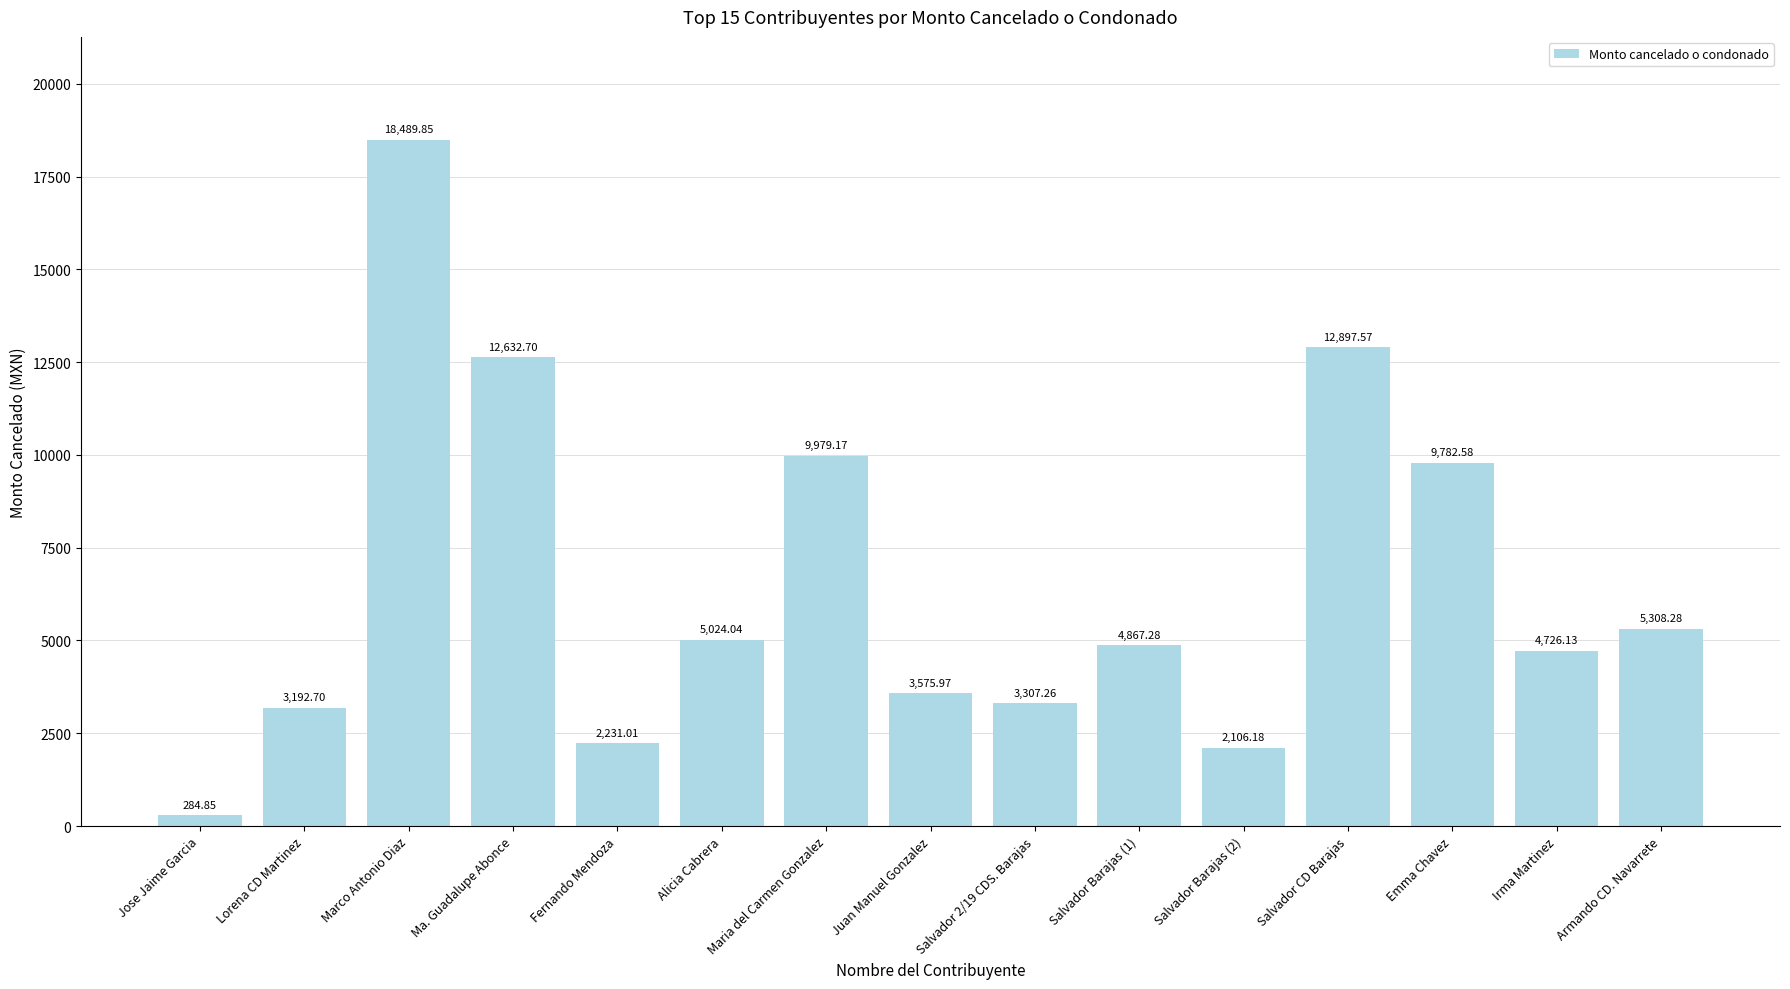

What is the difference between the values at Emma Chavez and Salvador CD Barajas?

3115.0